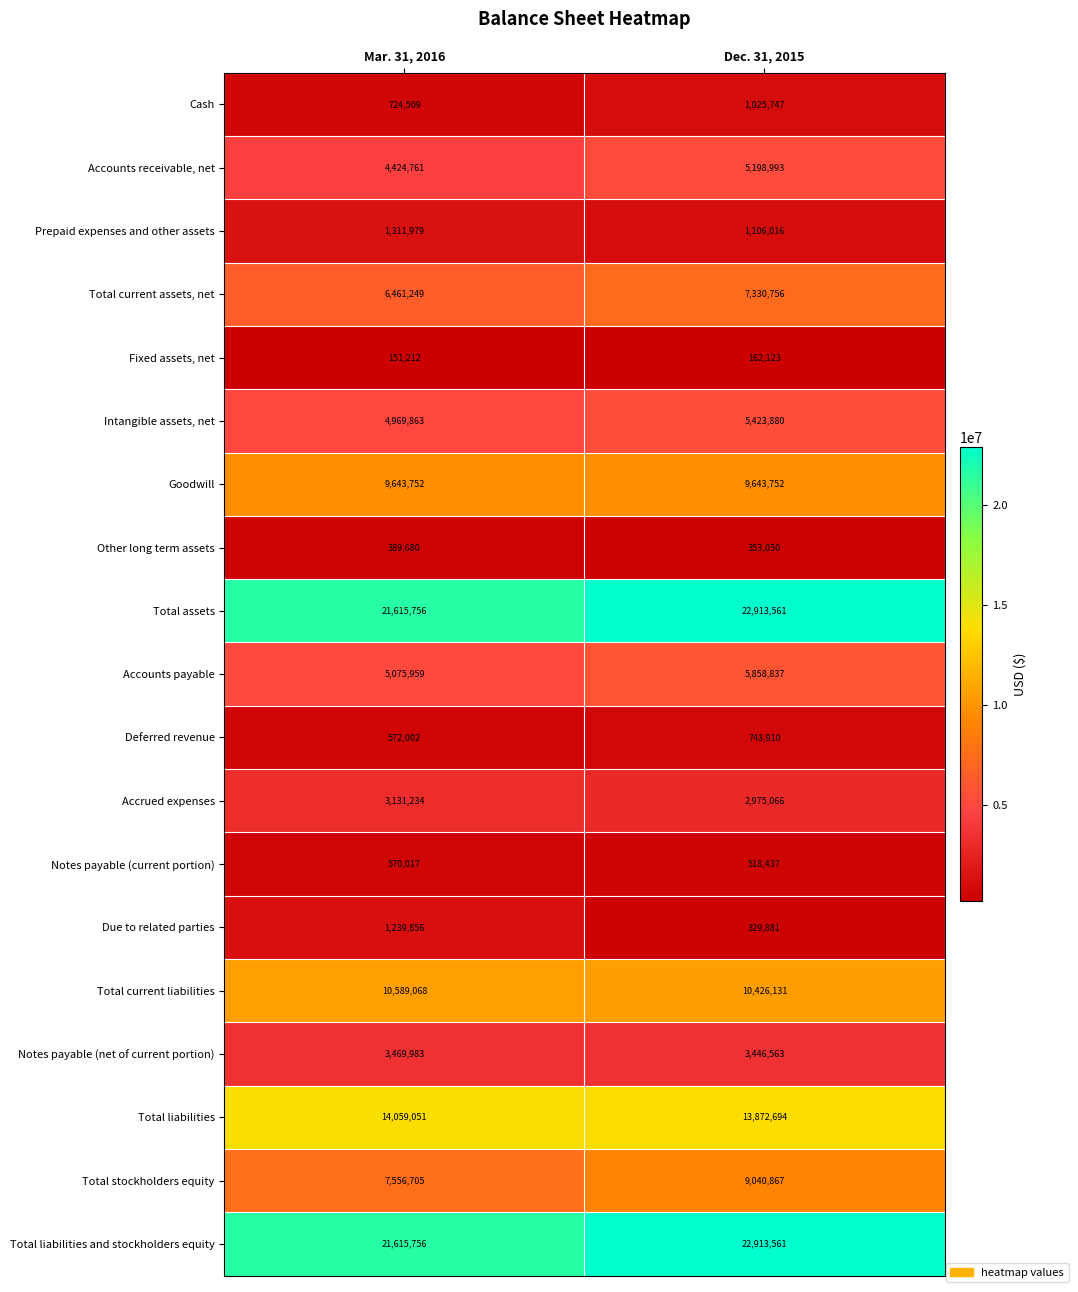

Which category has the highest value across all series?

Dec. 31, 2015